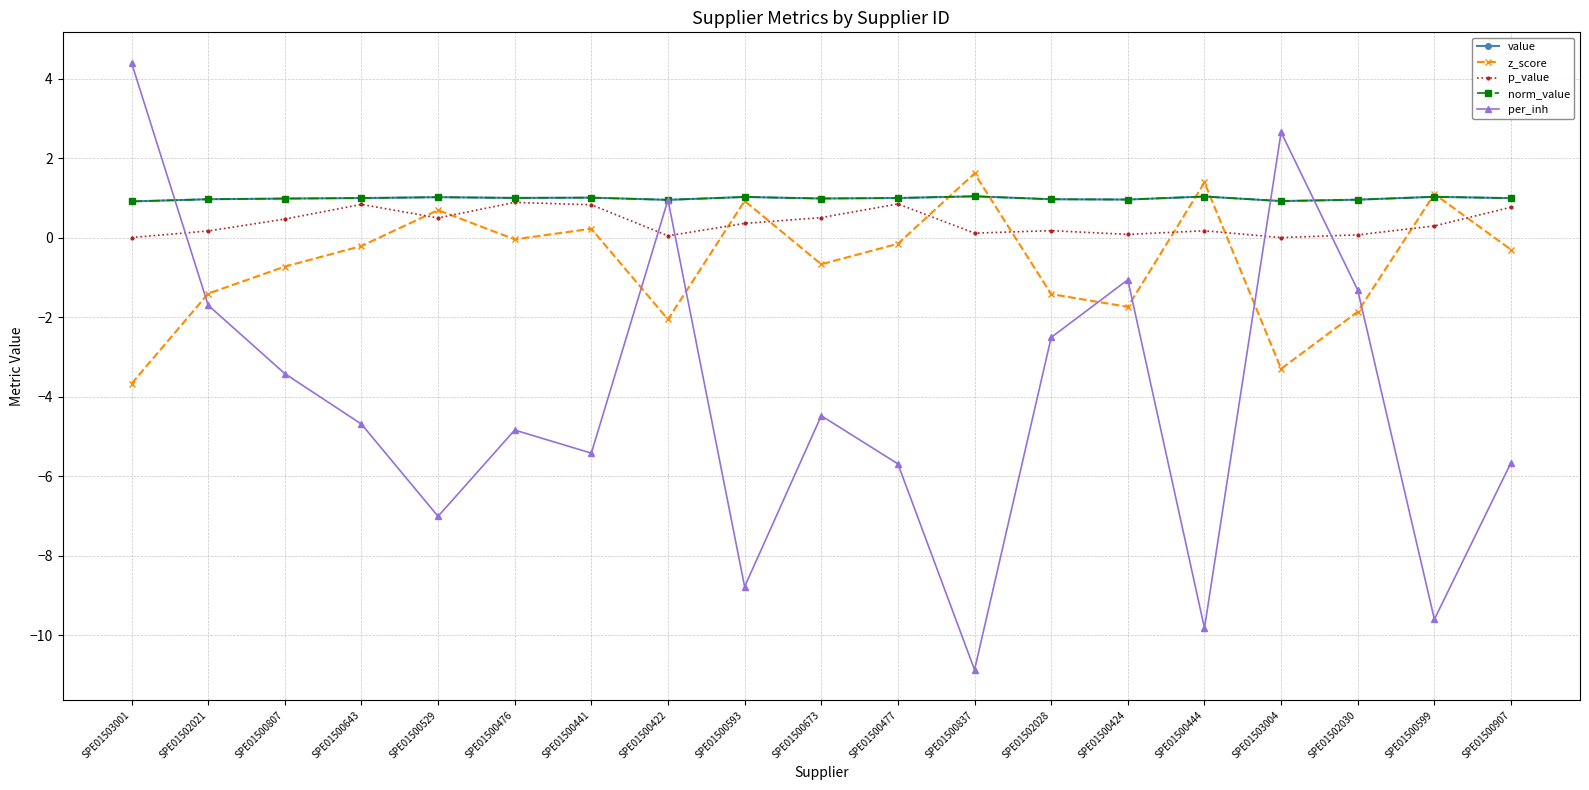

Does the chart have visible grid lines?

Yes